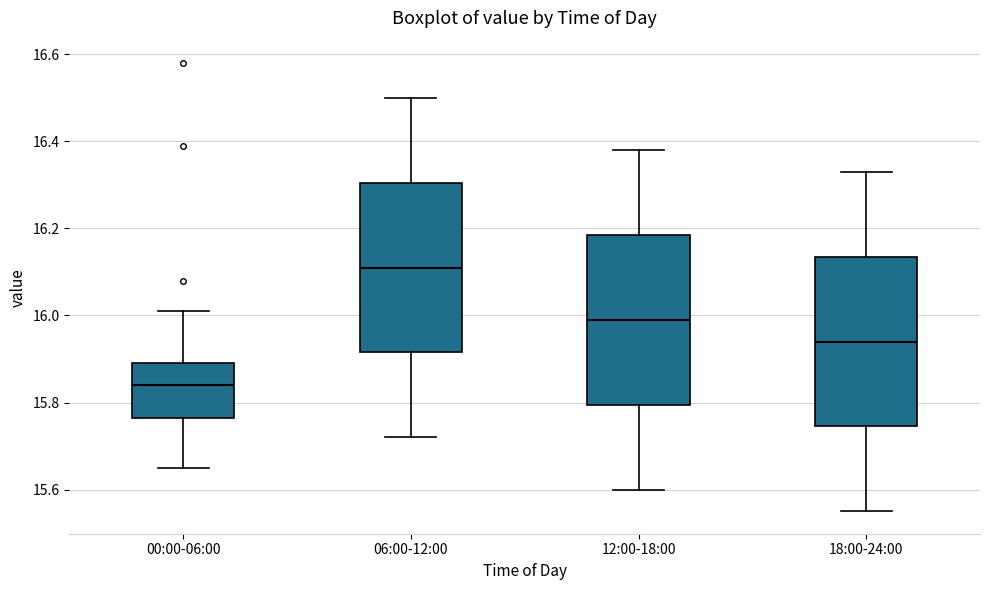

Which box's median line is the highest?

06:00-12:00